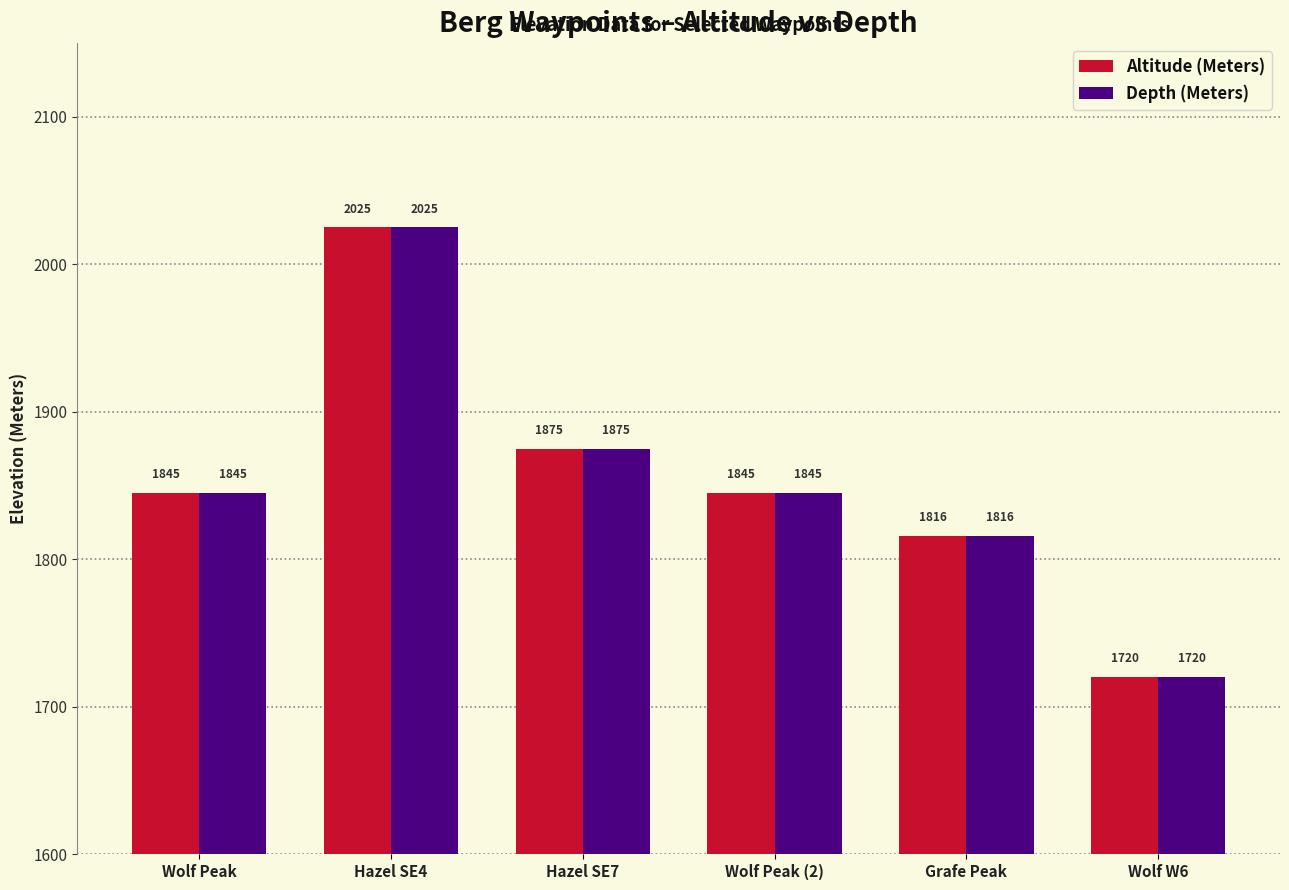

What is the value of the Altitude (Meters) bar at the 1st from the left?

1845